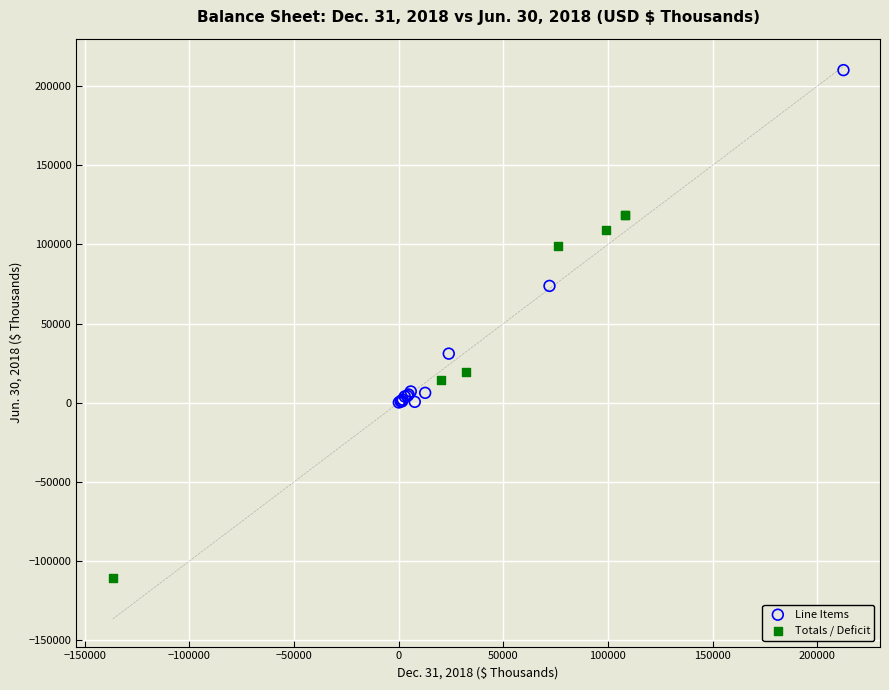

What are all the series names shown in the legend?

Line Items, Totals / Deficit